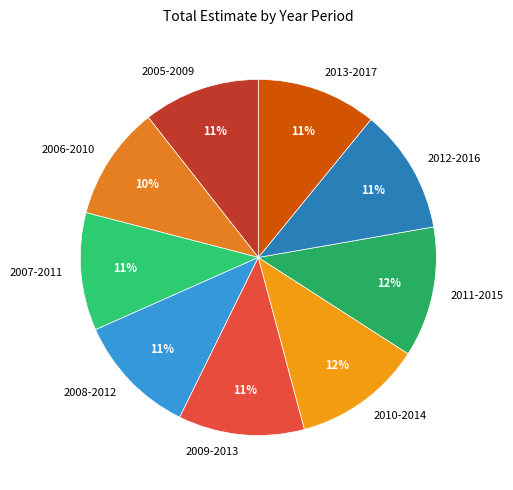

How many segments does this pie chart have?

9